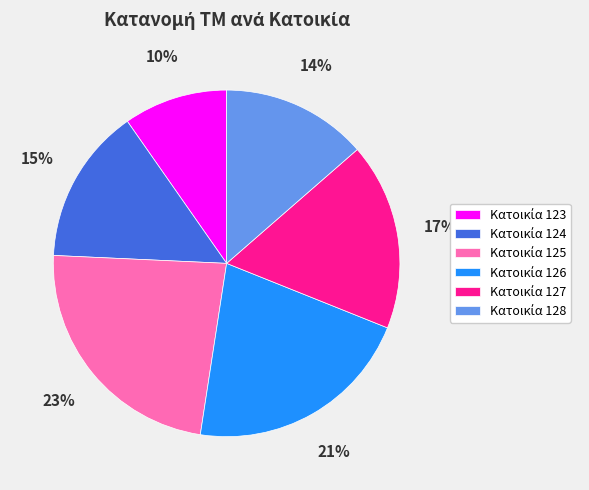

Is there any slice that represents more than half of the pie?

No